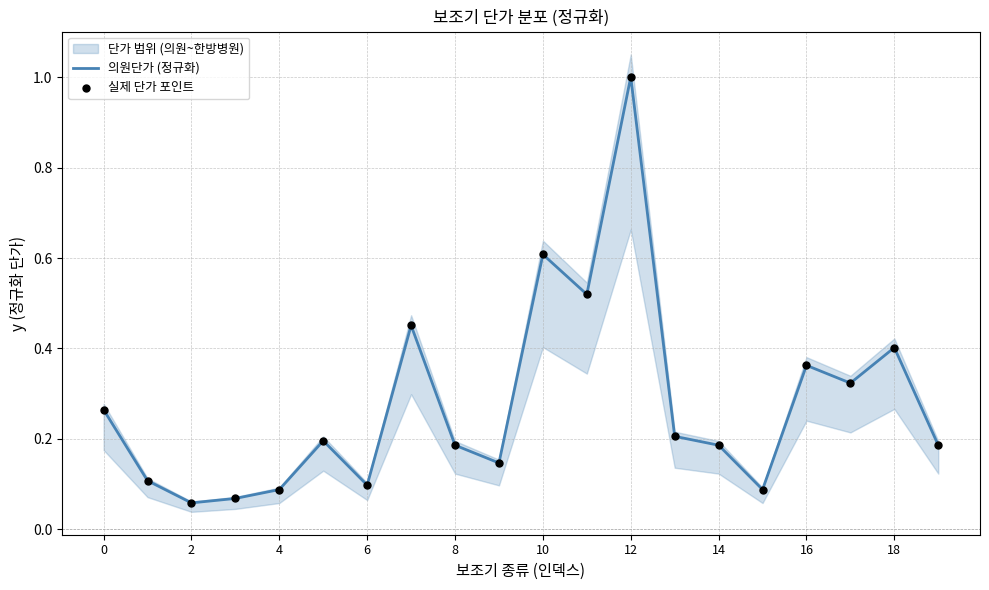

At which category is the sum across all series the highest?

12